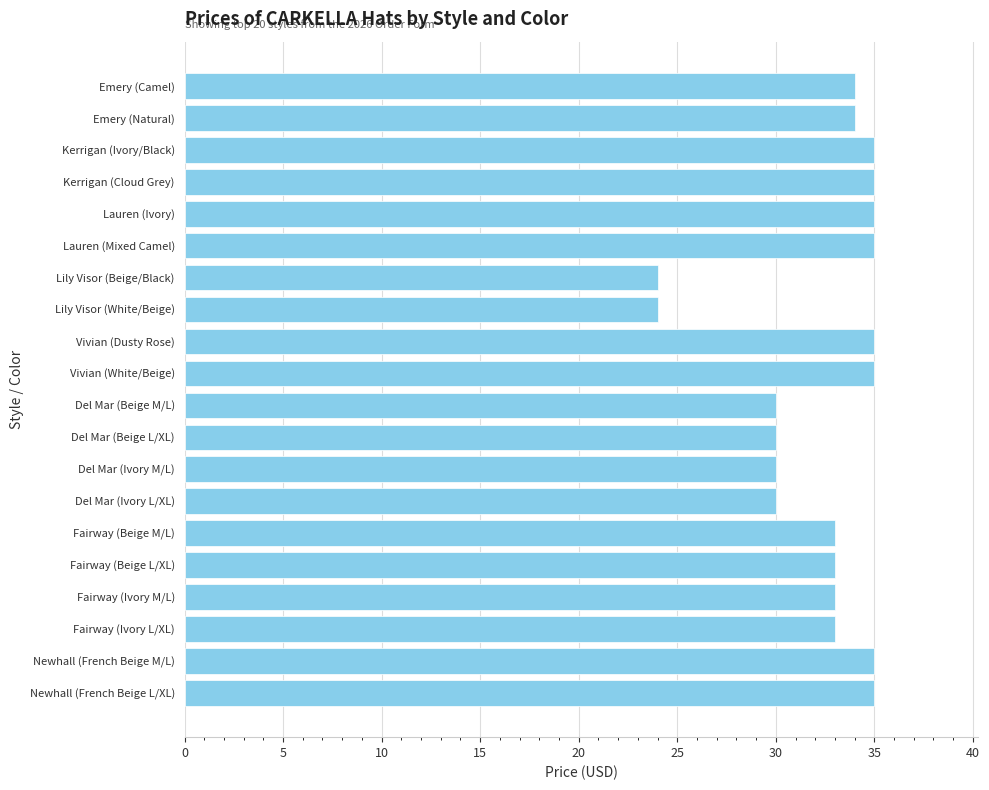

What is the minimum value shown in the chart?

24